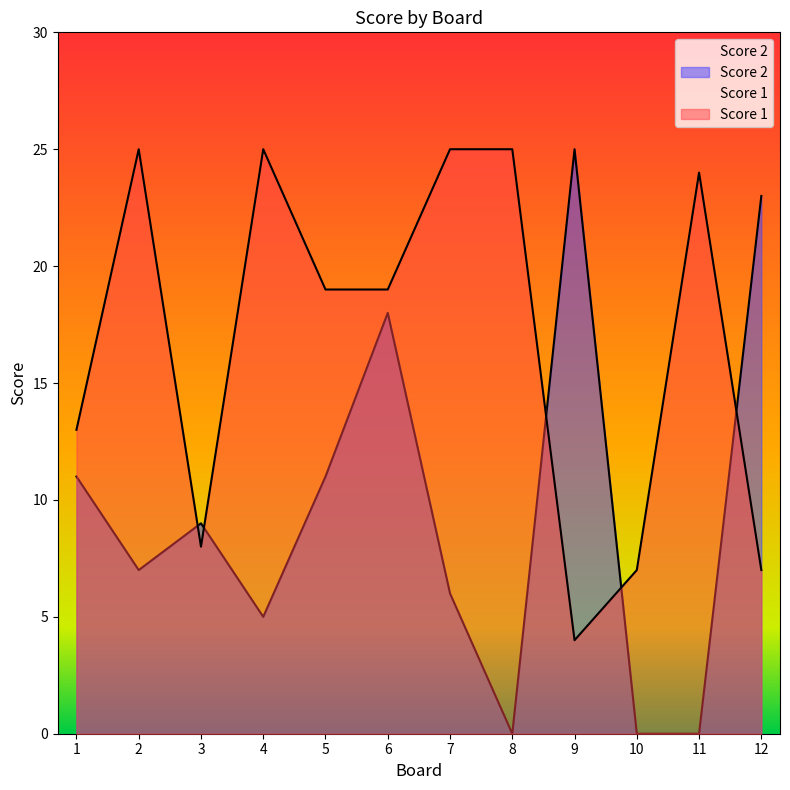

How many interior local valleys does the Score 2 series have?

3